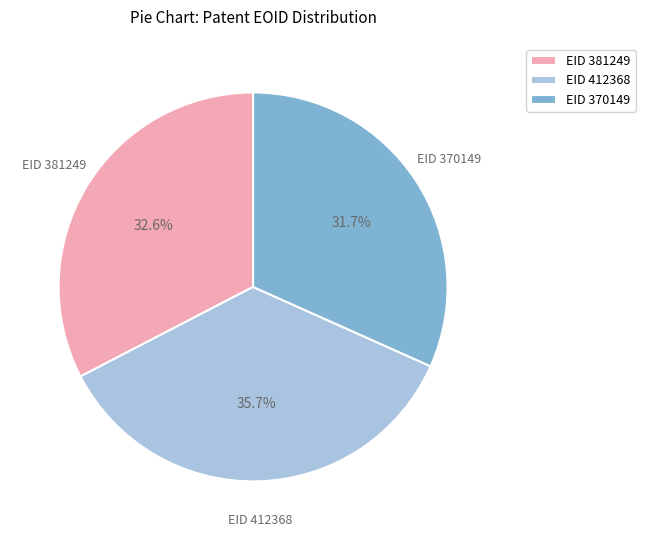

Is there any slice that represents more than half of the pie?

No